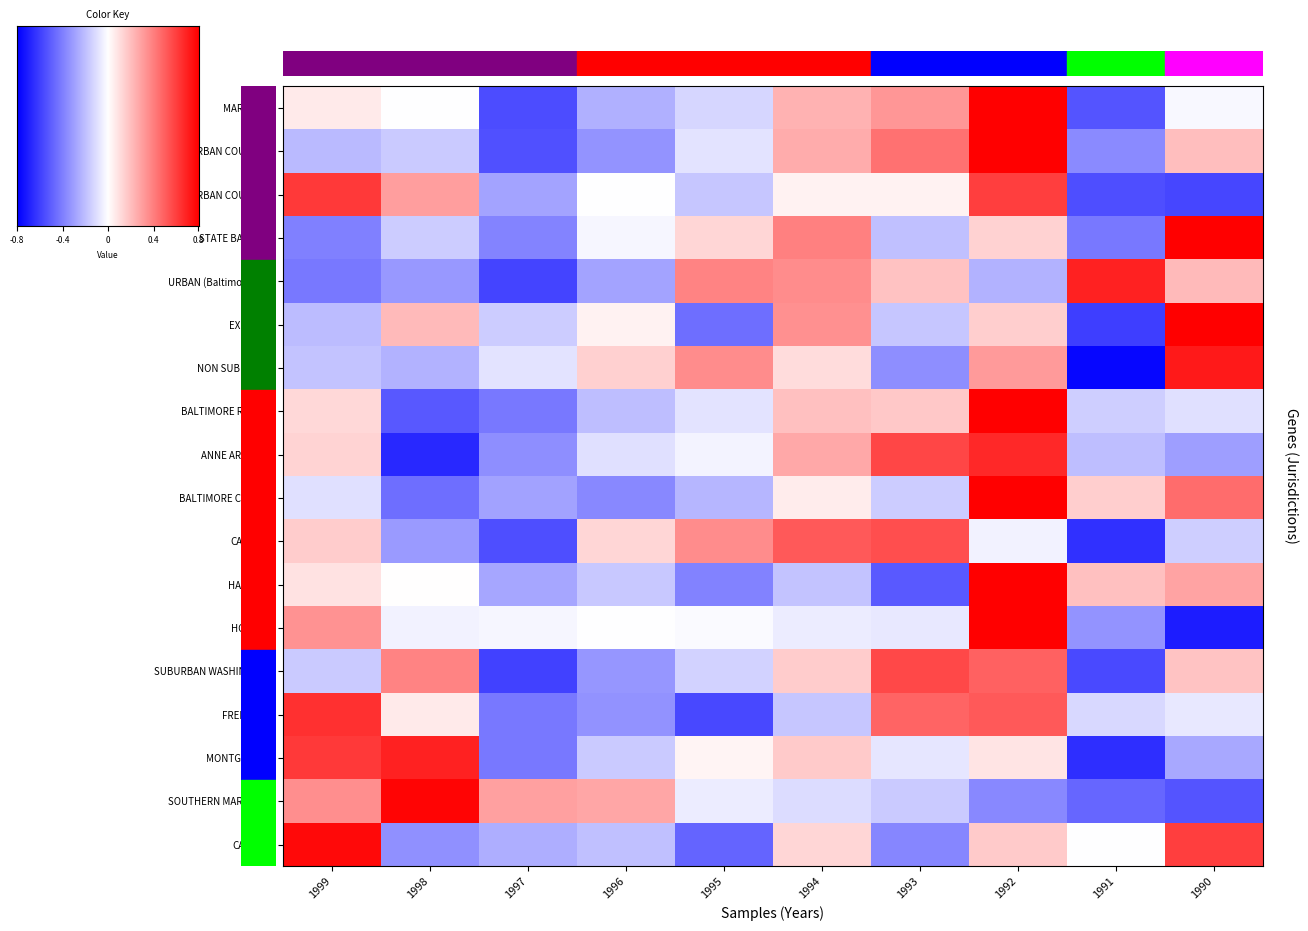

Is it true that INNER SUBURBAN COUNTIES equals 0.5 at 1990?

True